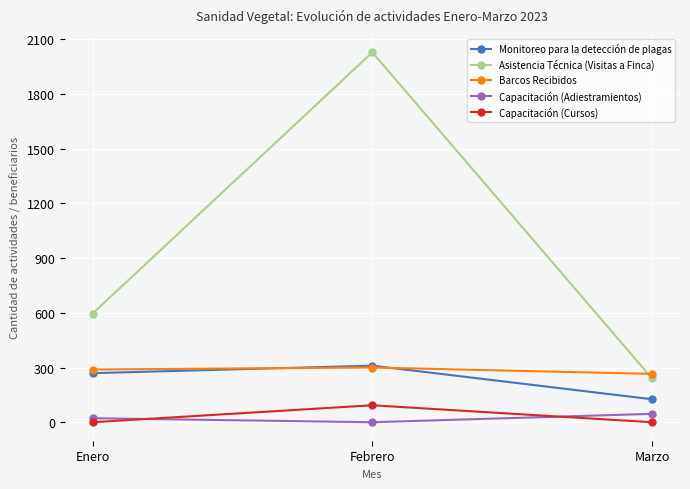

True or false: Monitoreo para la detección de plagas has a value of 126 at Marzo.

True